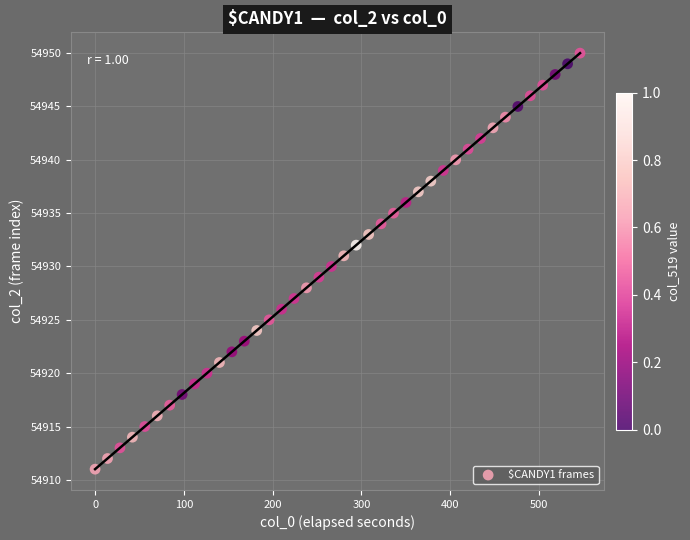

What is the range of Y values (max minus min)?

39